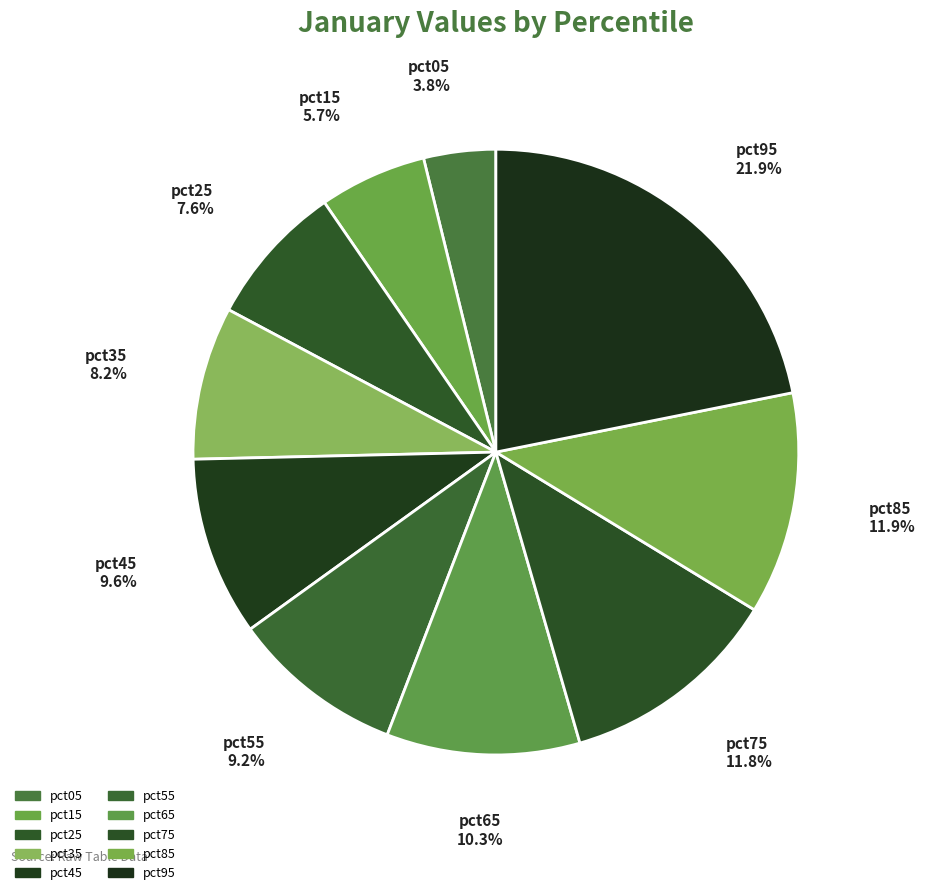

True or false: pct25 accounts for 8% of the total.

True